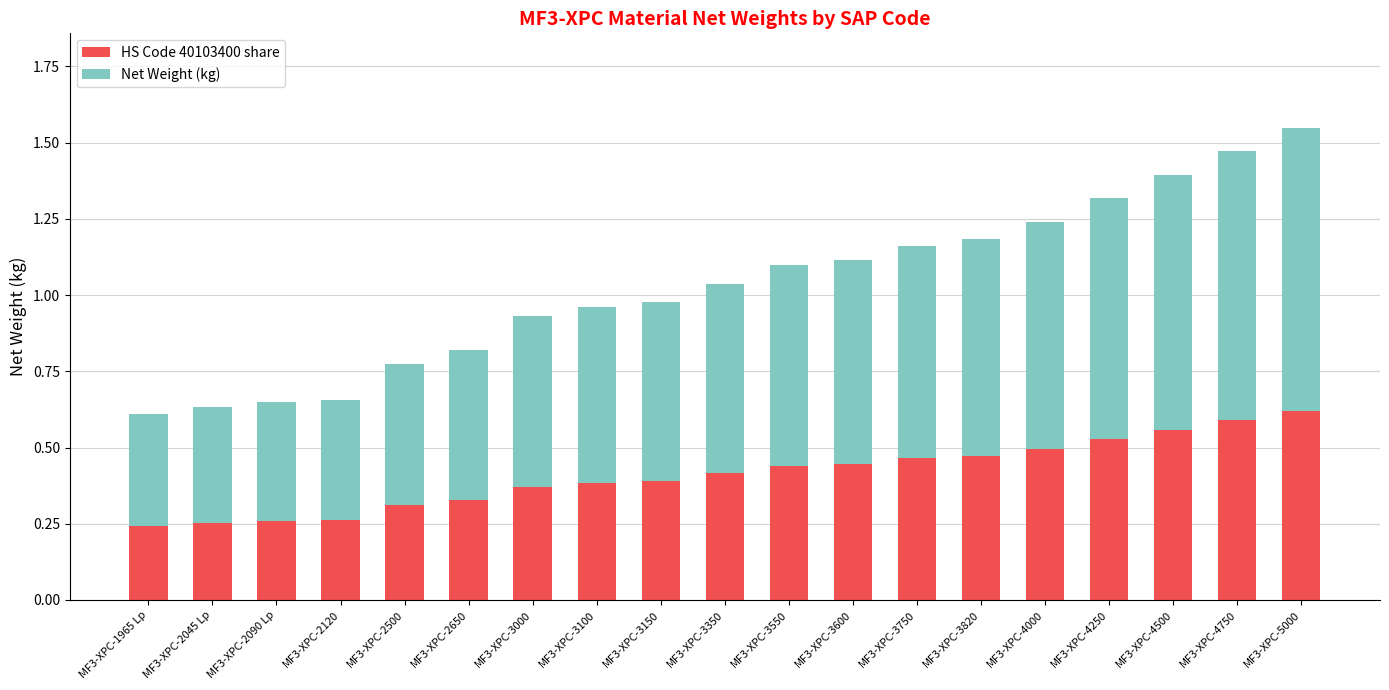

What is the total value across all series at MF3-XPC-3550?

1.1